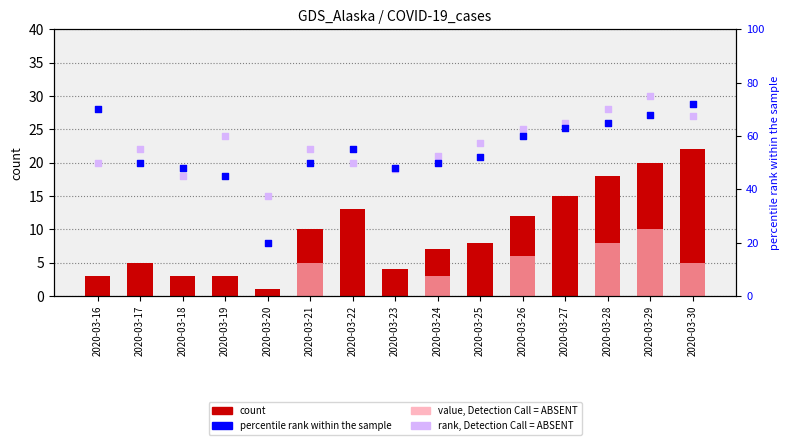

What is the total value across all series at 2020-03-18?

69